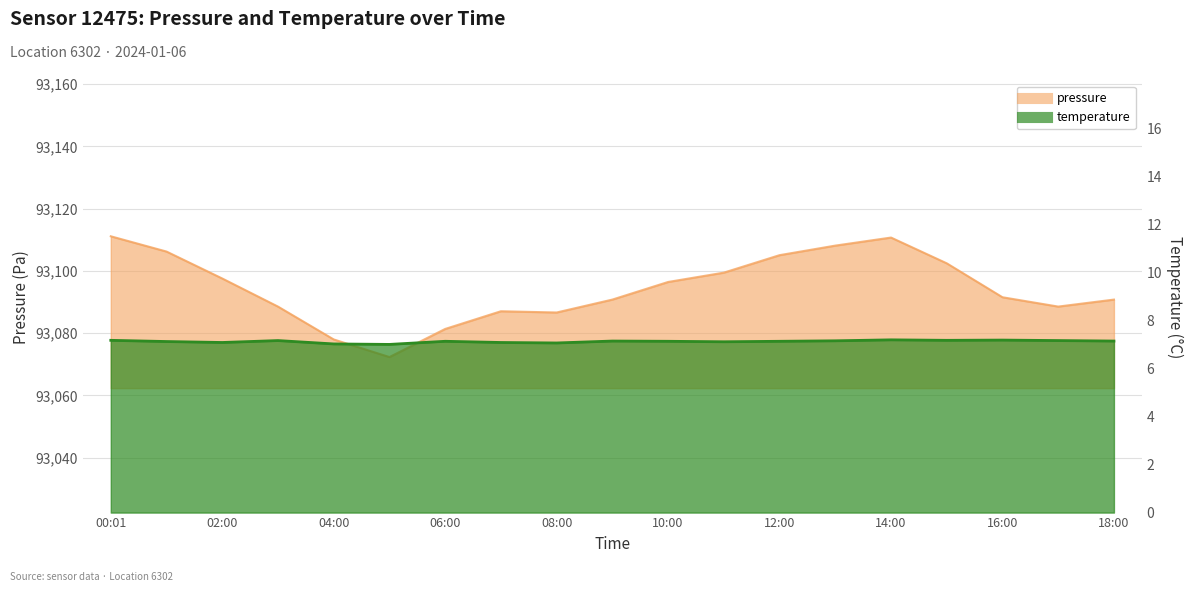

What is the value of the temperature point at the 2nd from the left?

7.1